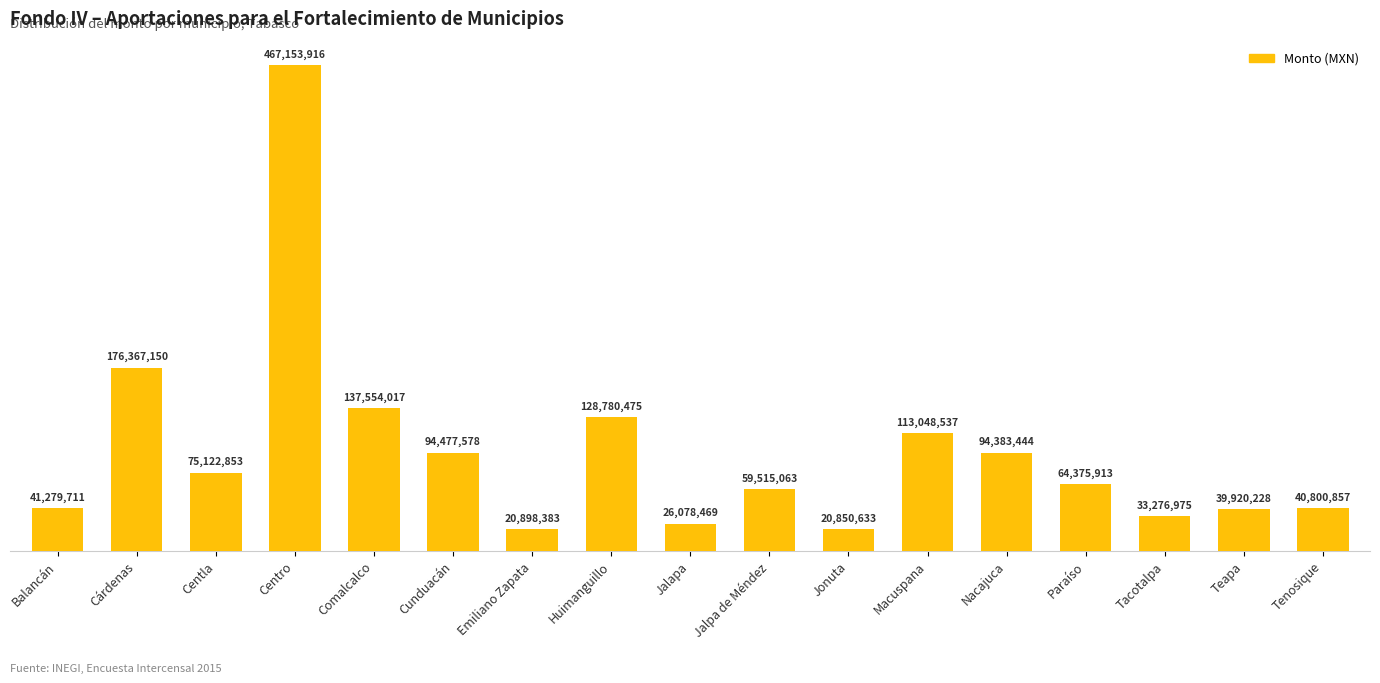

True or false: the data shows 140577794 at Nacajuca.

False